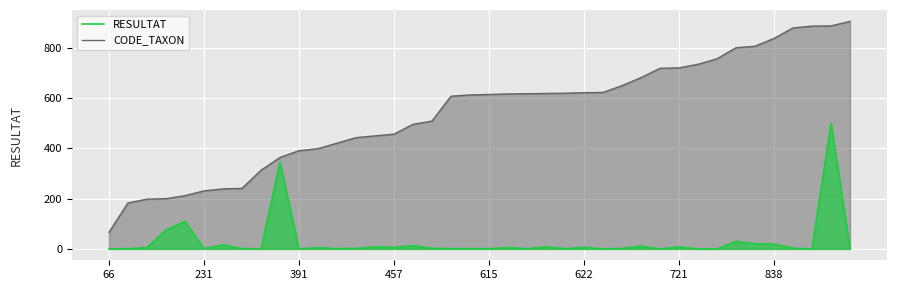

Count the number of categories in the chart.

40